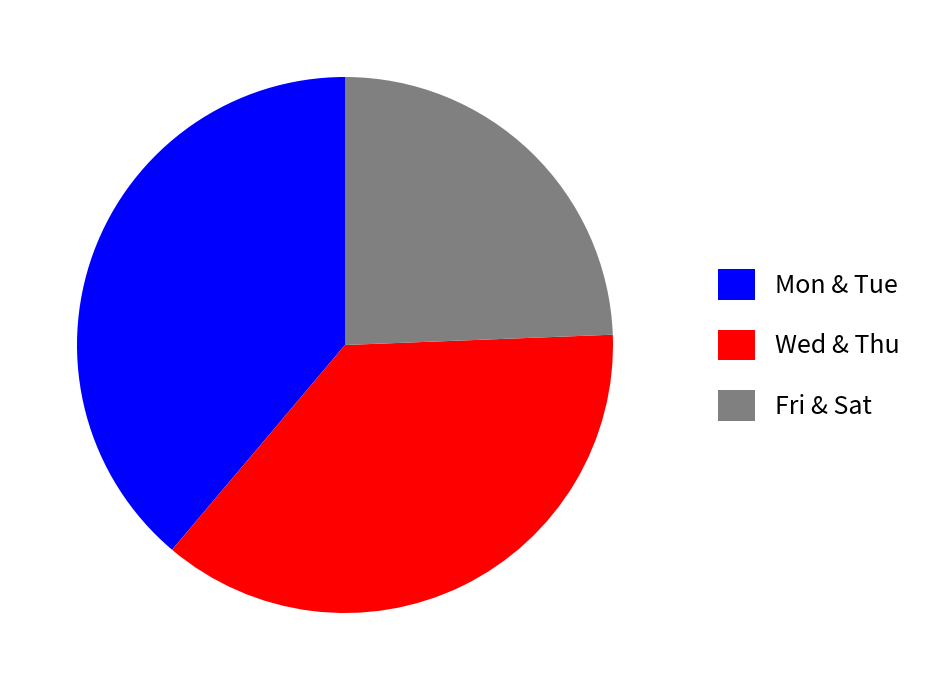

Count the number of slices in the pie.

3